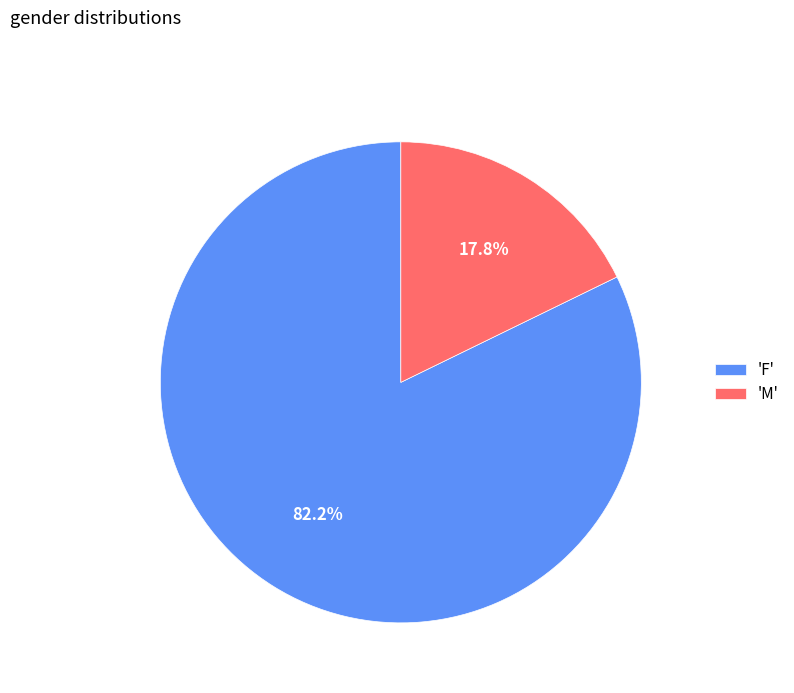

Which slice is the smallest?

'M'